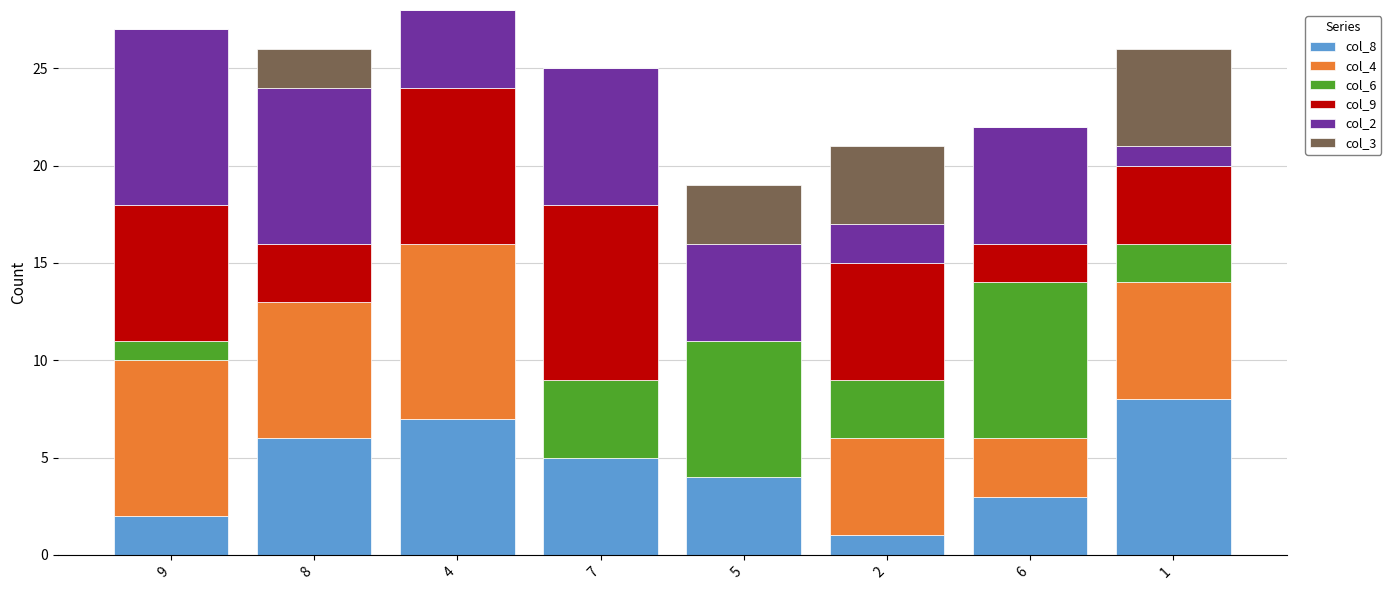

True or false: col_8 has a value of 7 at 4.

True